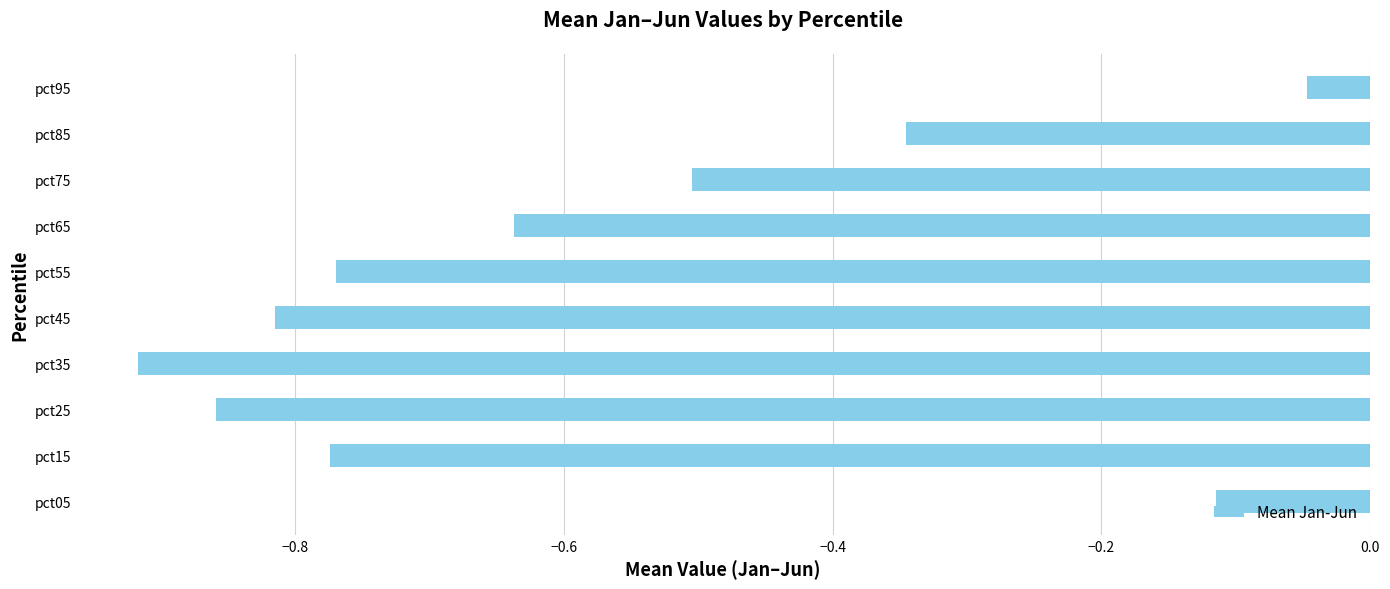

At which category does the chart reach its minimum across all series?

pct35